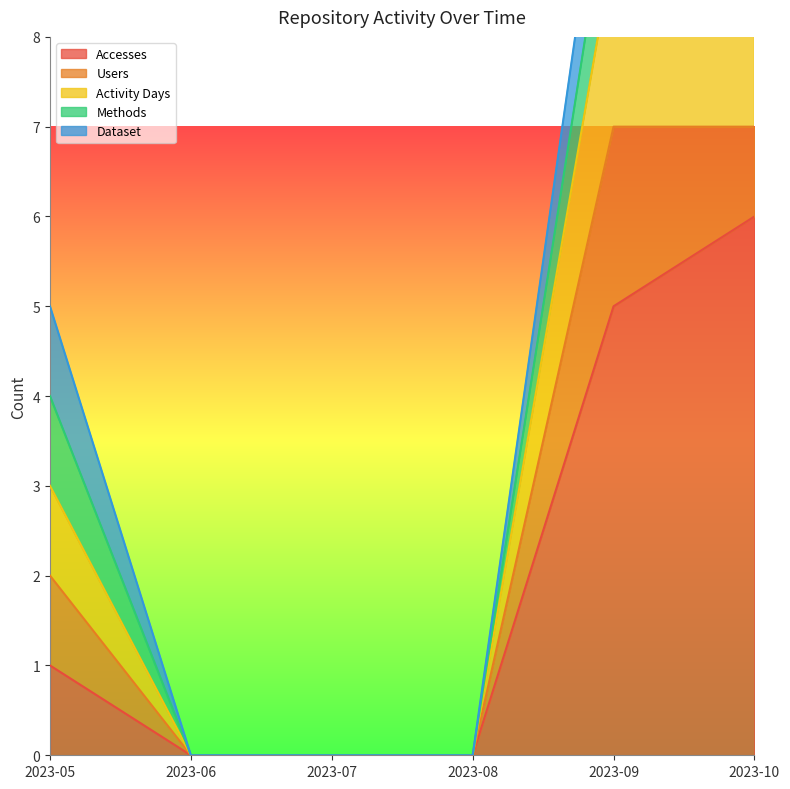

At which label does Accesses reach its peak?

2023-10